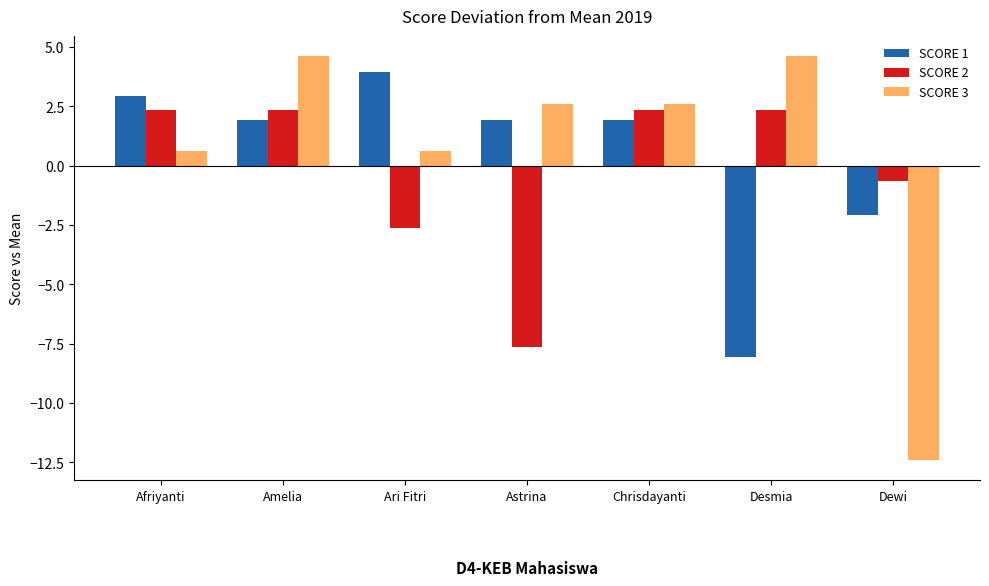

What is the label of the 7th bar from the left?

Dewi